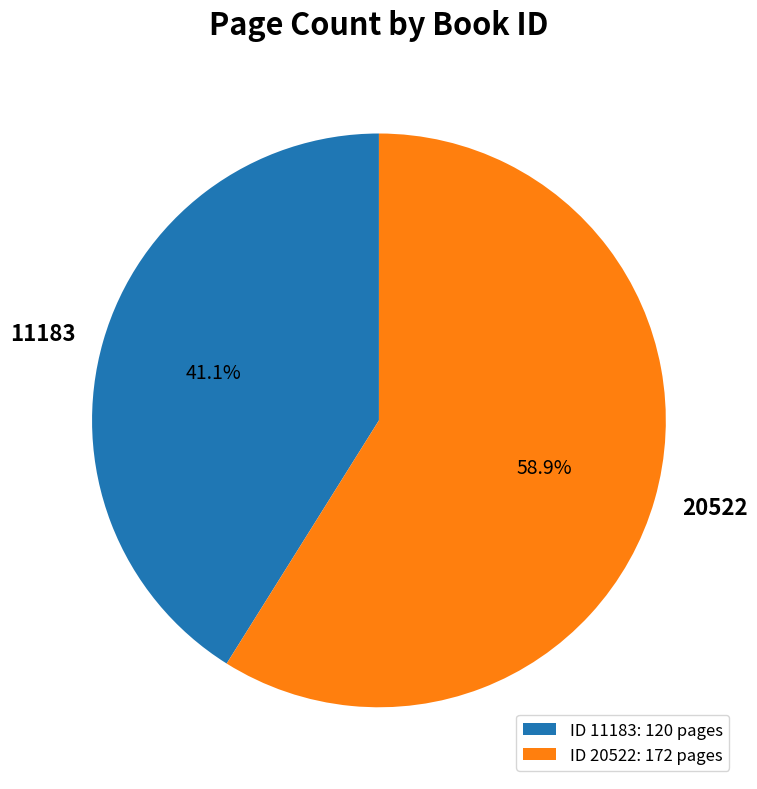

Approximately how many times larger is the value at 11183 compared to 20522?

0.7